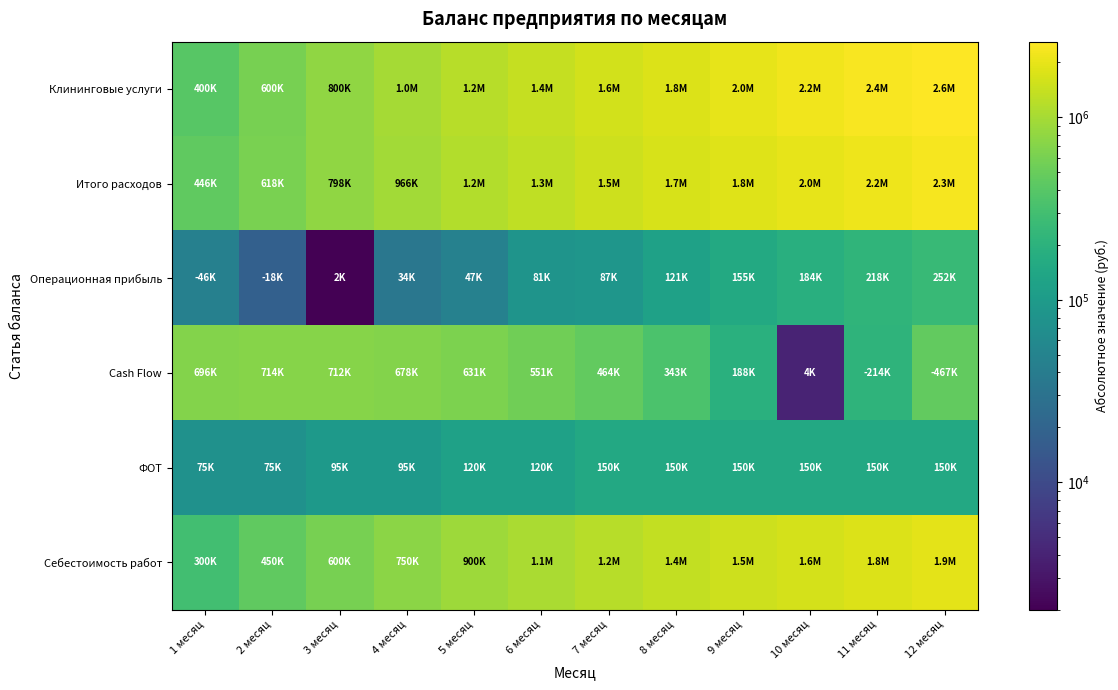

What is the total value across all series at 9 месяц?

5838500